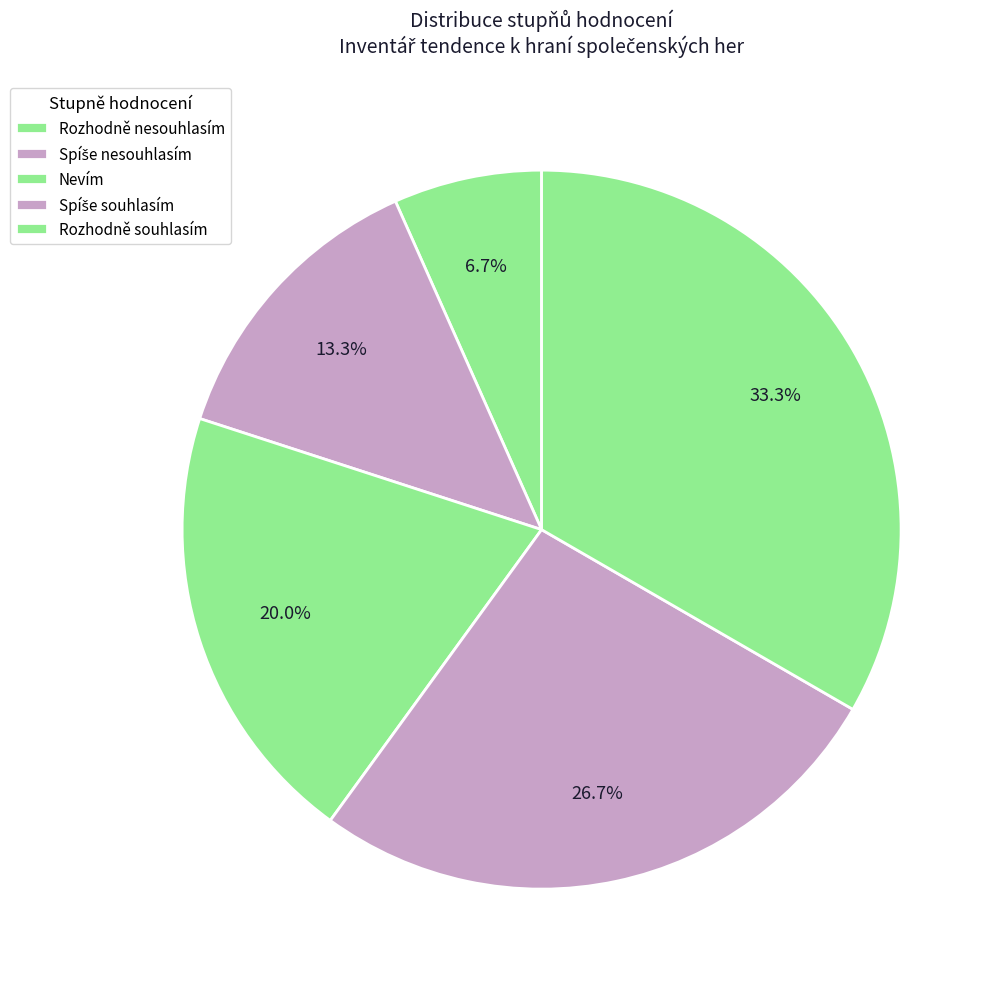

Count the number of slices in the pie.

5